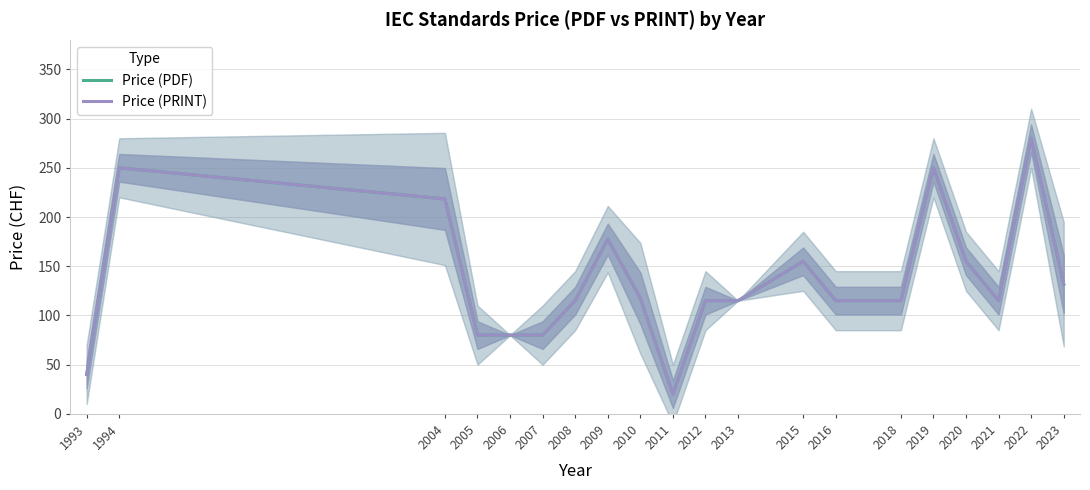

Rank the categories by Price (PRINT) value from lowest to highest.

2011, 1993, 2005, 2006, 2007, 2008, 2012, 2013, 2016, 2018, 2021, 2010, 2023, 2015, 2020, 2009, 2004, 1994, 2019, 2022